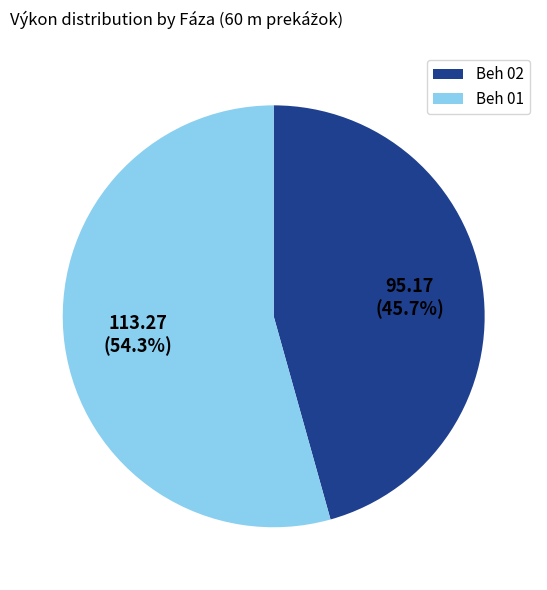

Rank the categories by value from lowest to highest.

Beh 02, Beh 01